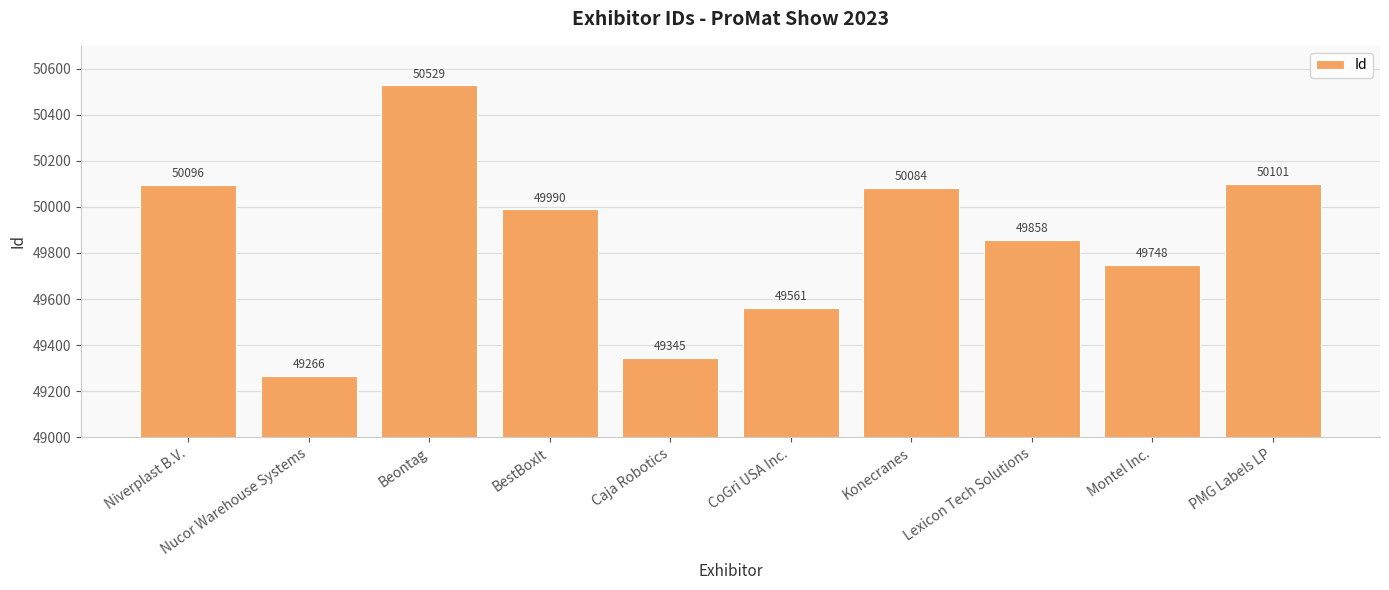

The chart shows a value of 49858 at Lexicon Tech Solutions. True or false?

True